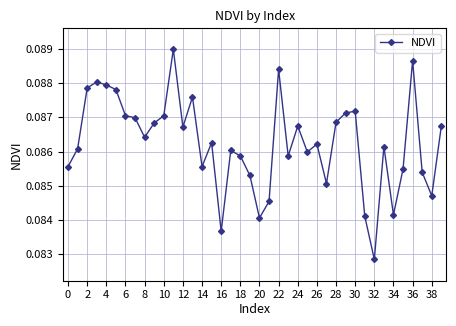

True or false: the data has more than 2 interior local peaks.

True